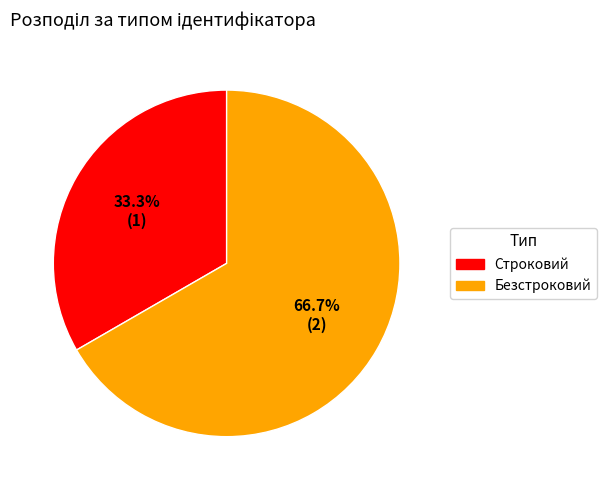

Does any single category account for the majority?

Yes